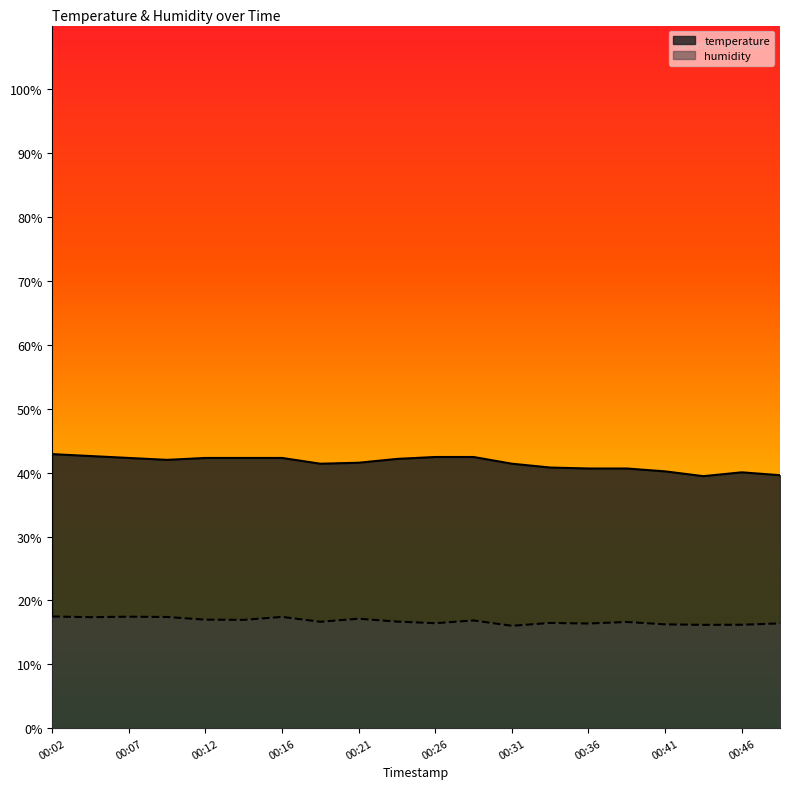

The value of humidity at 00:26 is 16.4. True or false?

True